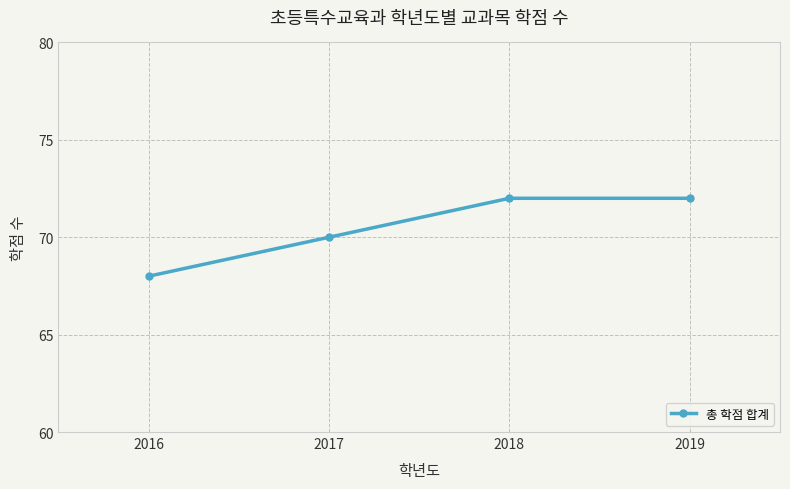

What is the greatest value displayed?

72